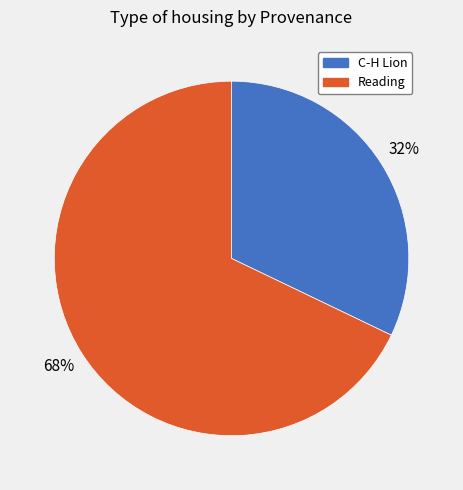

To the nearest percent, what portion does Reading represent?

68%